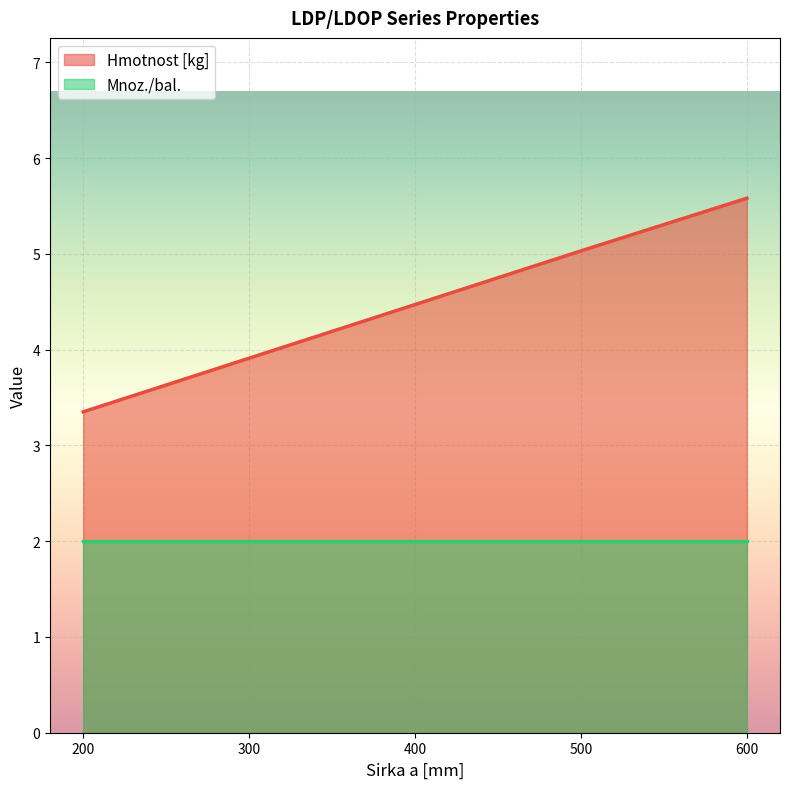

Reading left to right, what are all the values shown in this chart?

3.4	3.9	4.5	5.0	5.6